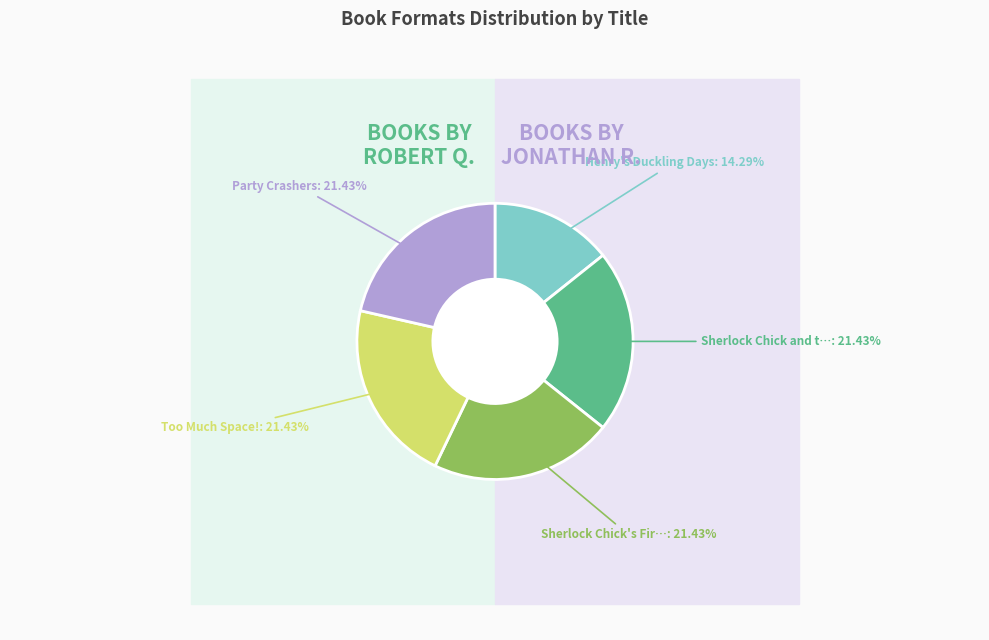

Does Too Much Space! represent more than half of the total?

No